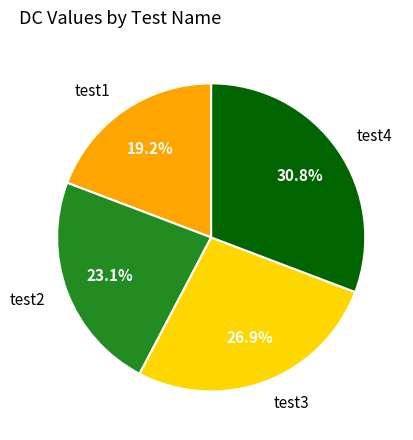

Is test2 the majority of the pie?

No